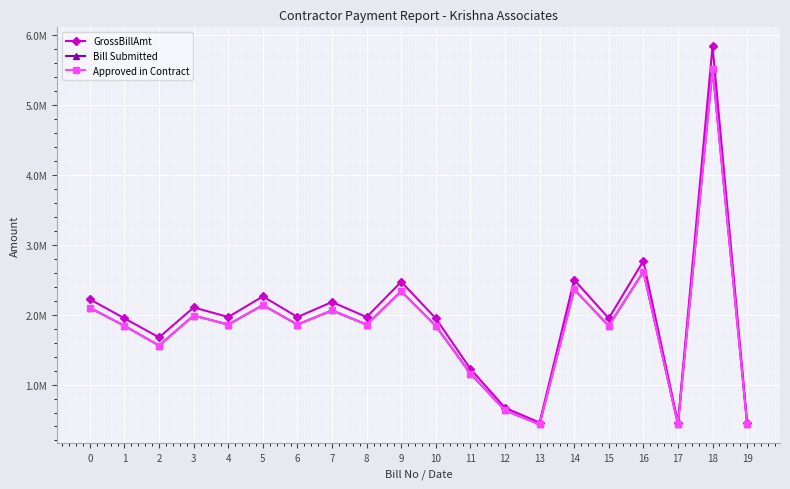

True or false: Approved in Contract has more than 1 interior local peaks.

True